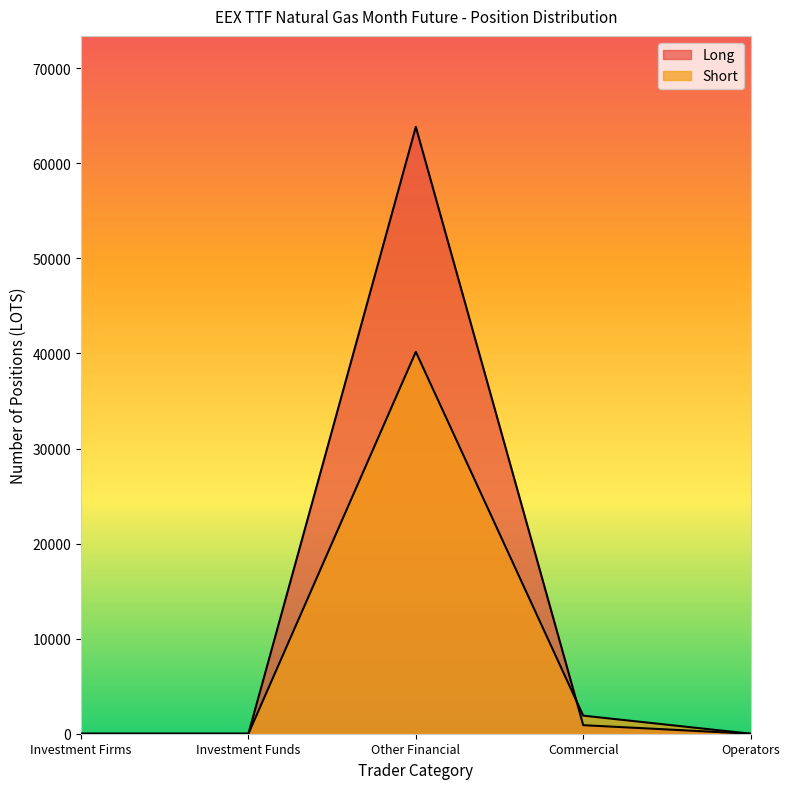

The Long series shows -40547.6 at Investment Funds. True or false?

False